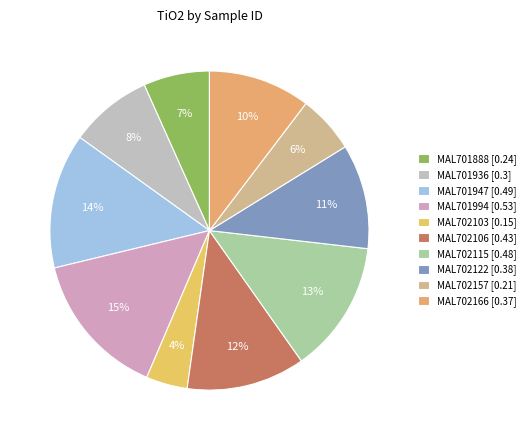

Count the number of slices in the pie.

10